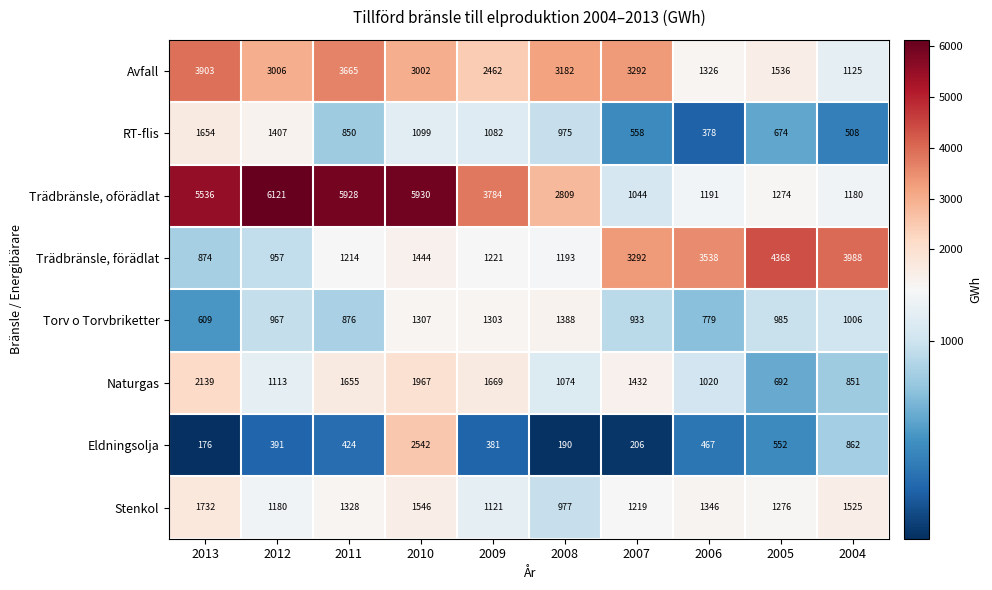

Between 2010 and 2006, which series saw the biggest shift?

Trädbränsle, oförädlat